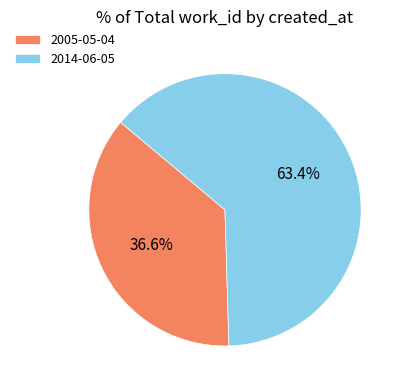

To the nearest percent, what percentage of the pie is 2014-06-05?

63%